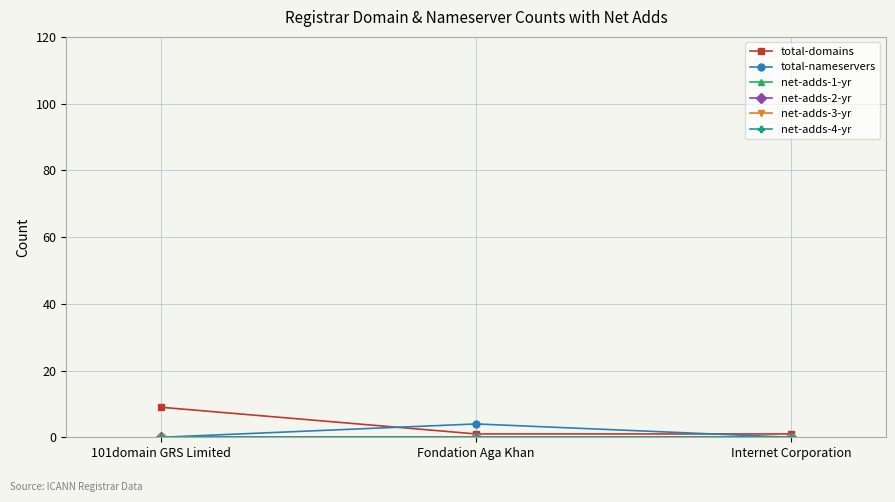

What is the difference between the total-domains values at 101domain GRS Limited and Internet Corporation?

8